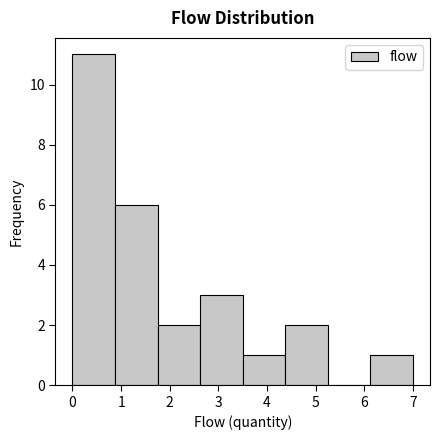

Reading left to right, list every bar in this chart as the range it spans on the x-axis followed by its height. Neither the bar edges nor the heights are printed on the chart, so give them approximately, as read against the axes.

0.0 to 0.9: 11
0.9 to 1.8: 6
1.8 to 2.6: 2
2.6 to 3.5: 3
3.5 to 4.4: 1
4.4 to 5.3: 2
5.3 to 6.1: 0
6.1 to 7.0: 1